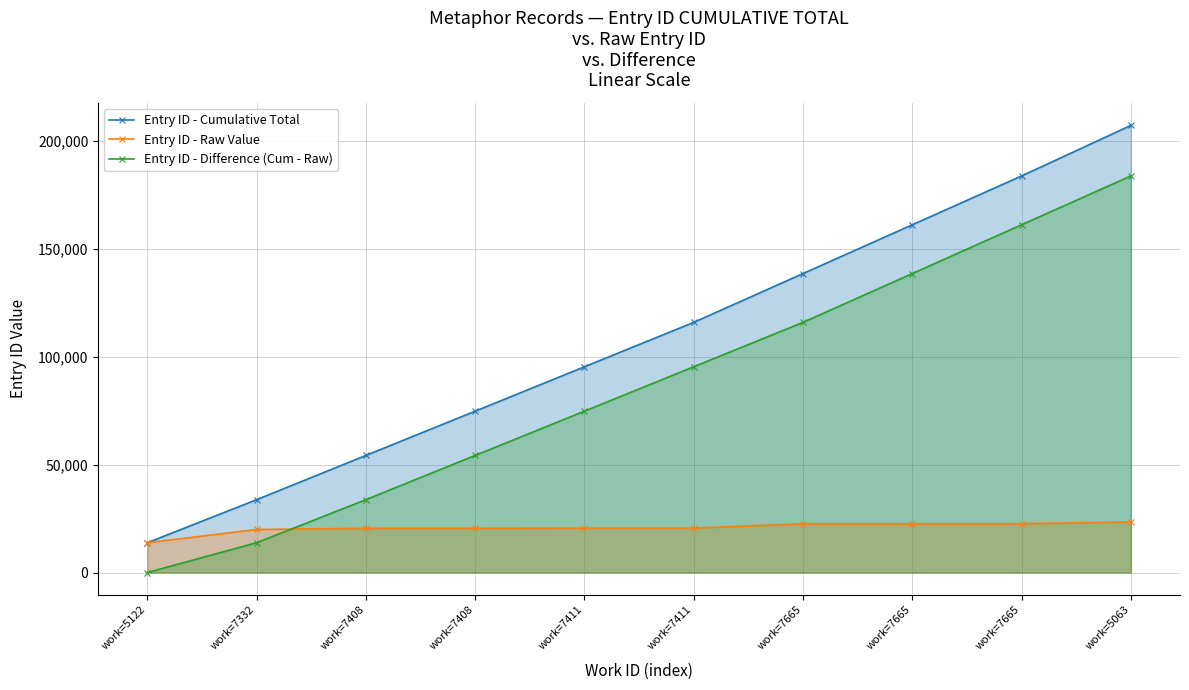

Is it true that Entry ID - Cumulative Total equals 116027 at work=7411?

True